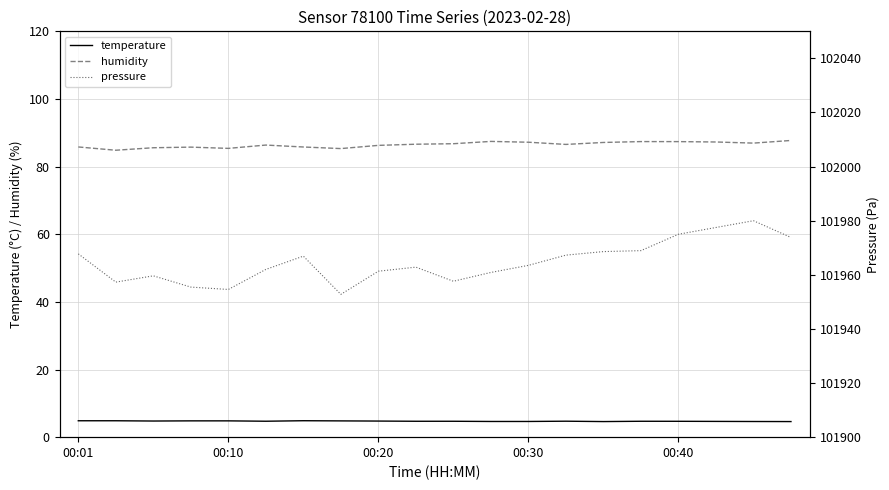

True or false: temperature and humidity cross at least once.

False